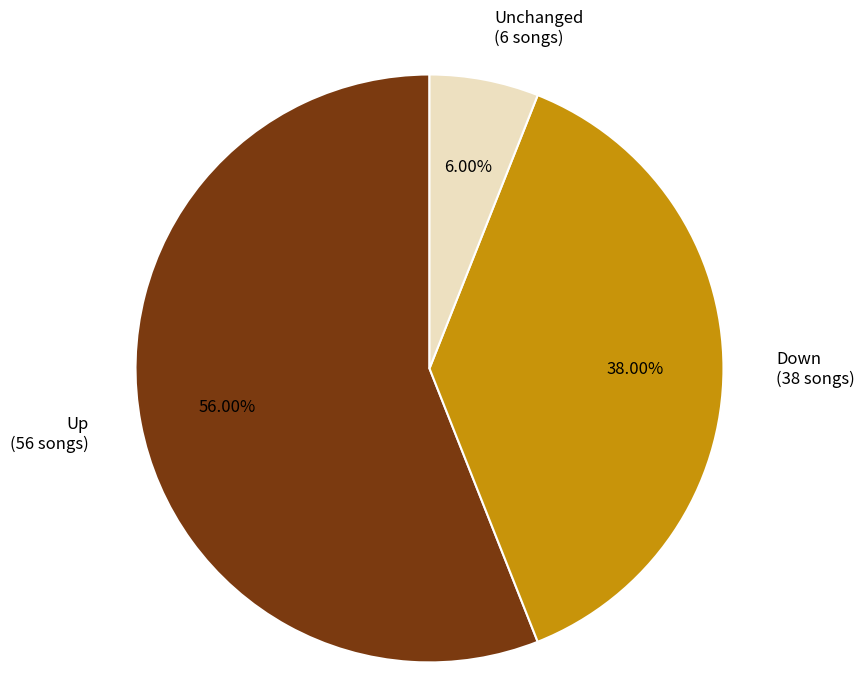

To the nearest percent, what is the average slice percentage?

33%